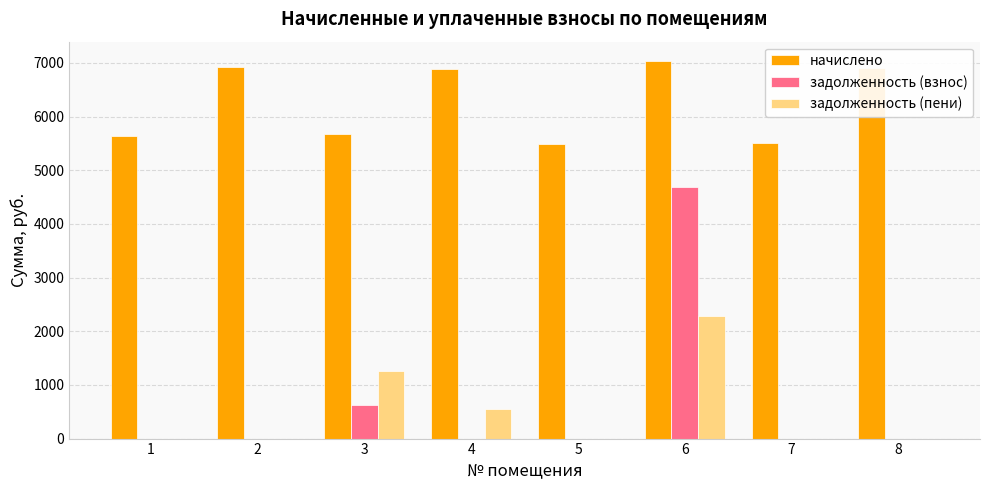

True or false: задолженность (взнос) has a value of -1677.2 at 8.

False